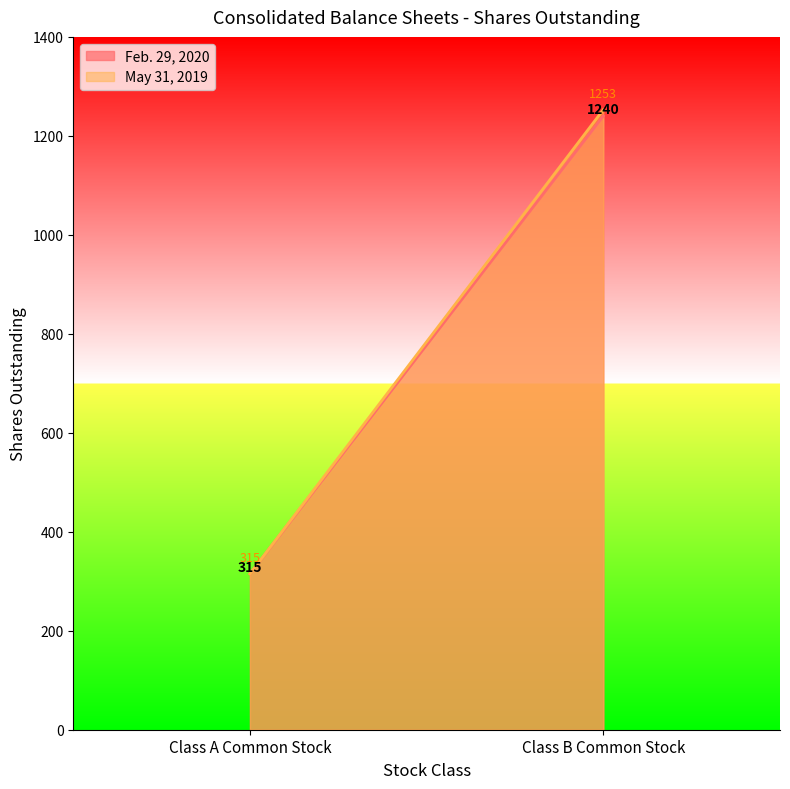

What is the sum of all May 31, 2019 values?

1568